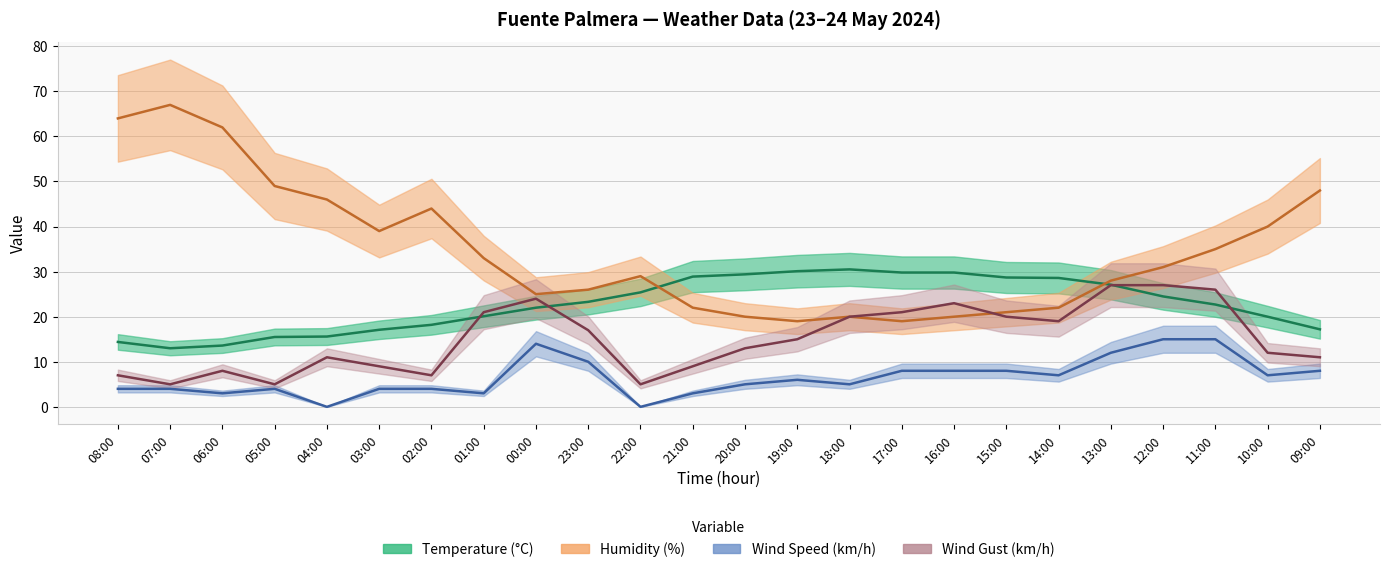

What are all the series names shown in the legend?

Temperature (°C), Humidity (%), Wind Speed (km/h), Wind Gust (km/h)